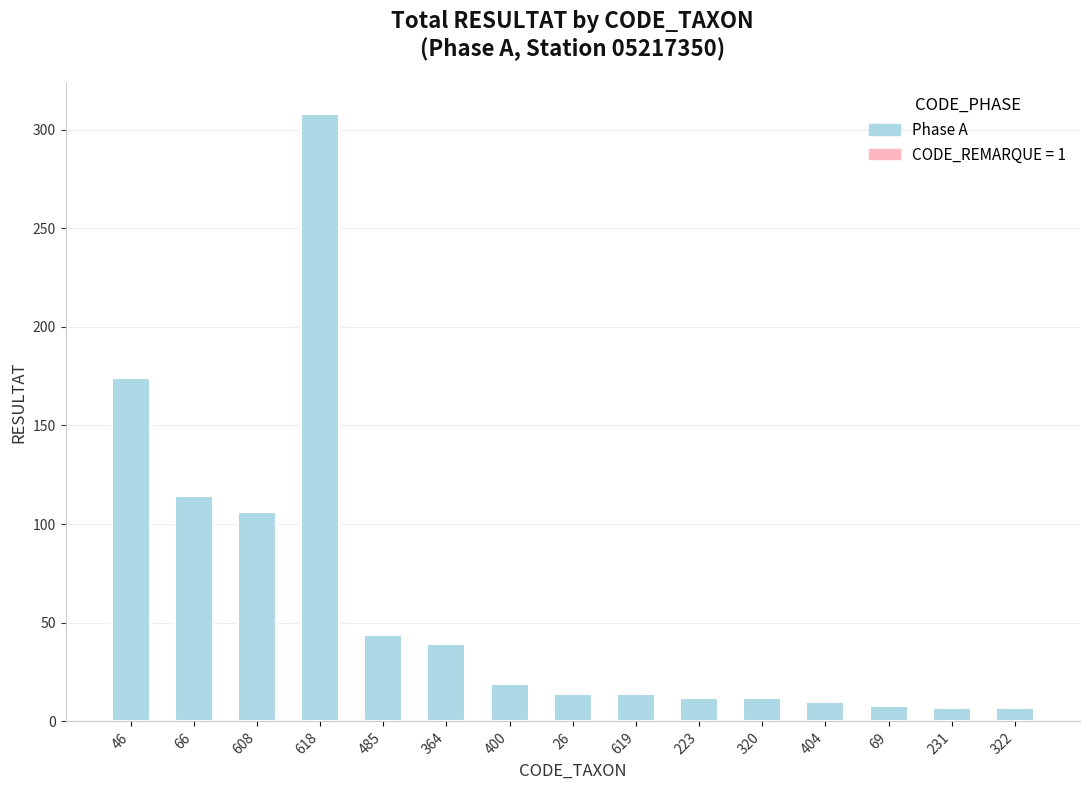

Which has a higher value, 608 or 231?

608